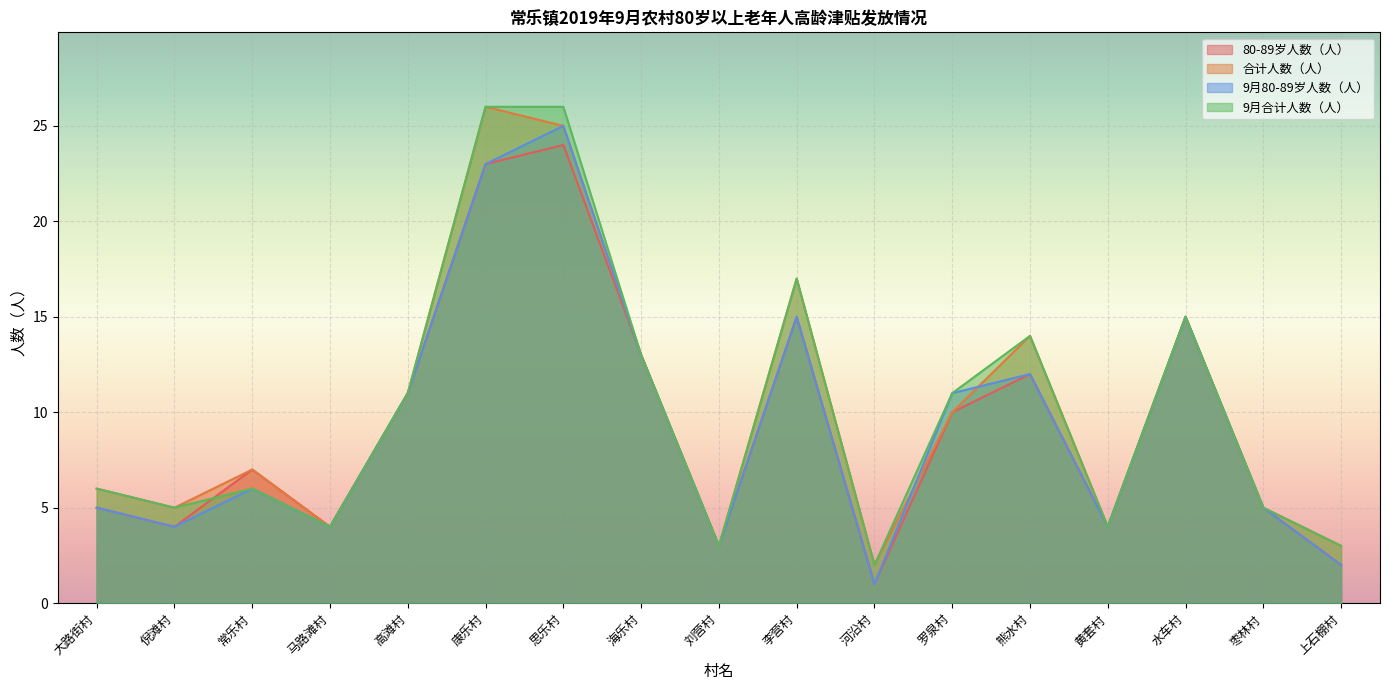

What is the difference between the second highest and second lowest values in the 合计人数（人） series?

22